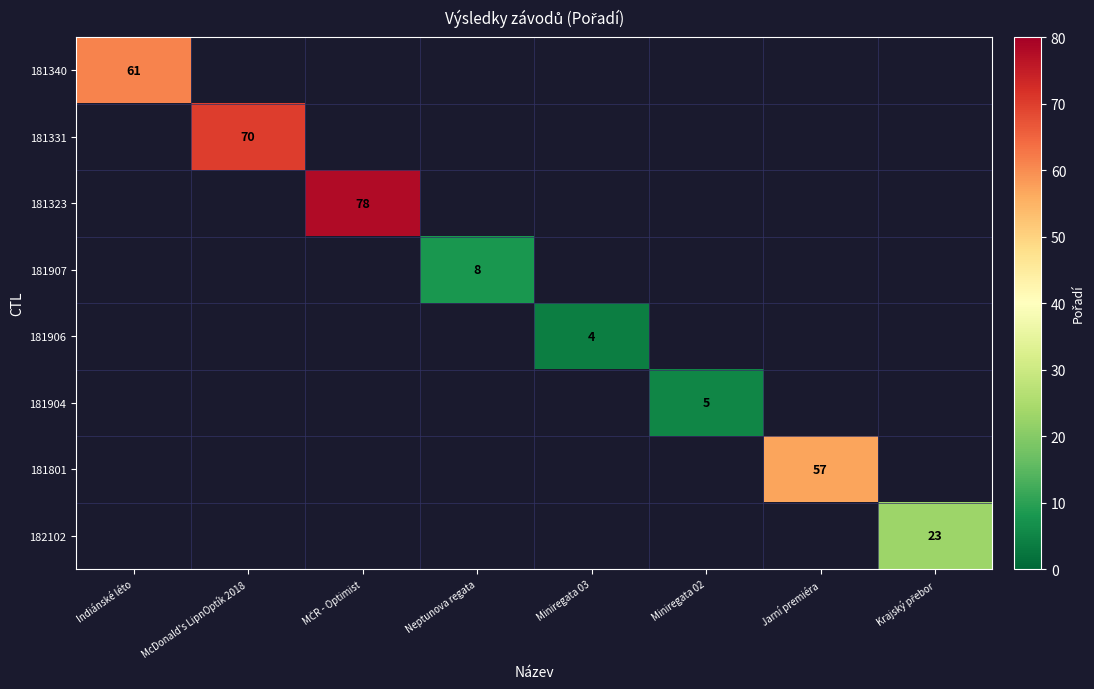

Count the number of data series in this chart.

8